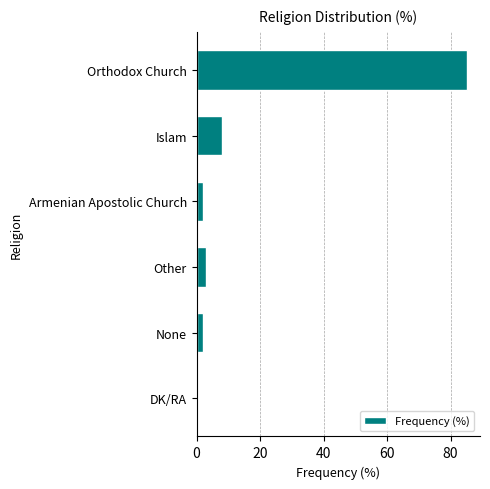

At which label is the value closest to 42?

Islam